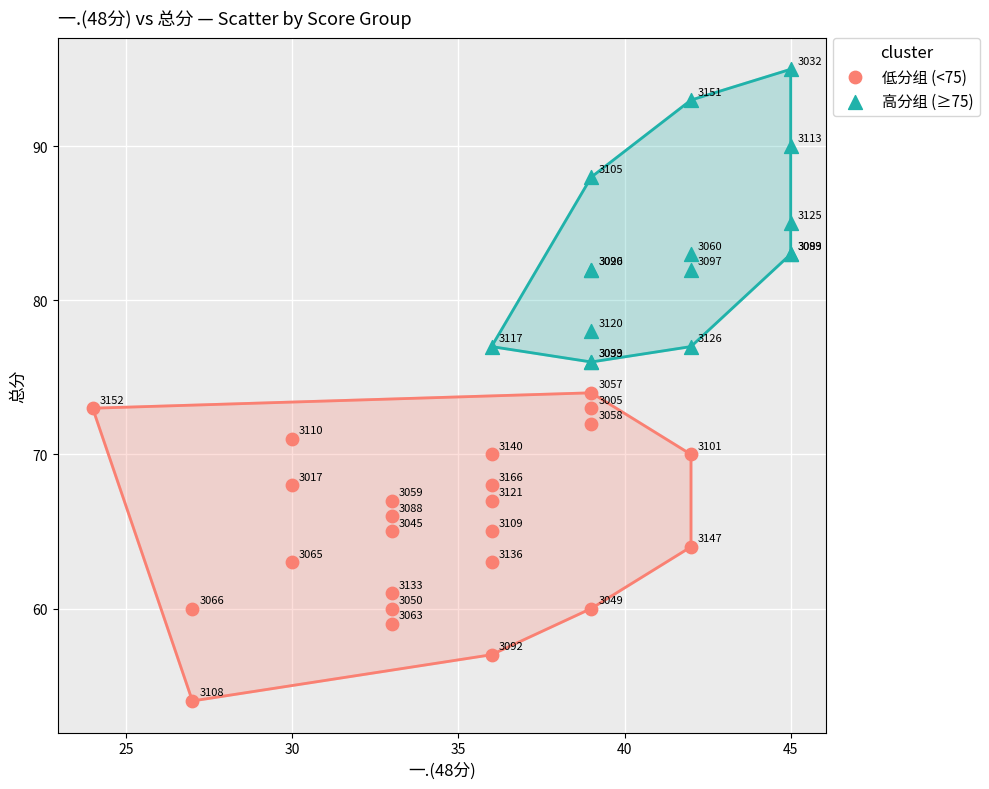

Which series contains the highest Y value?

高分组 (≥75)